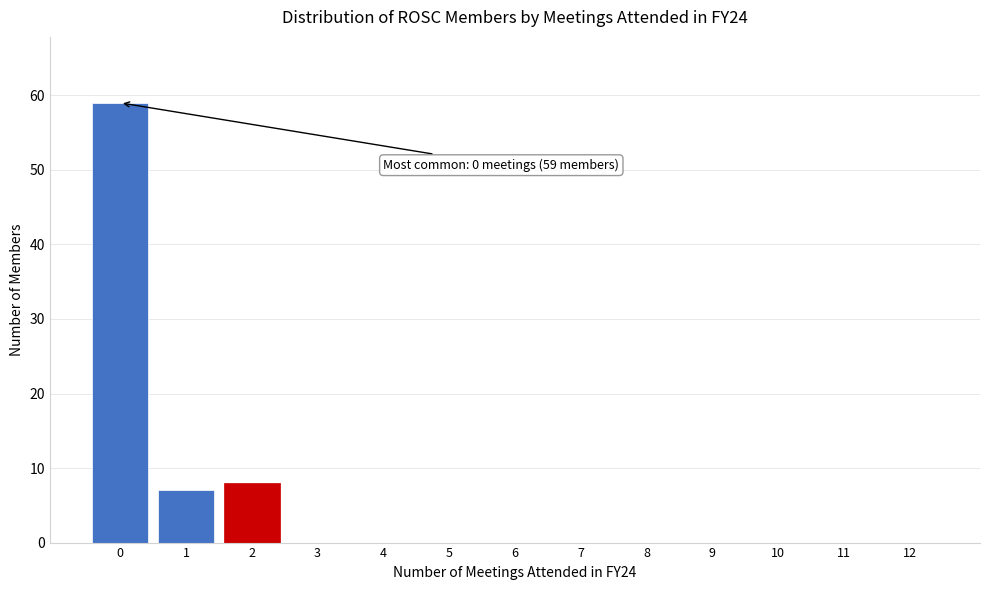

Over which range of the x-axis is the bar tallest?

-0.5 to 0.5